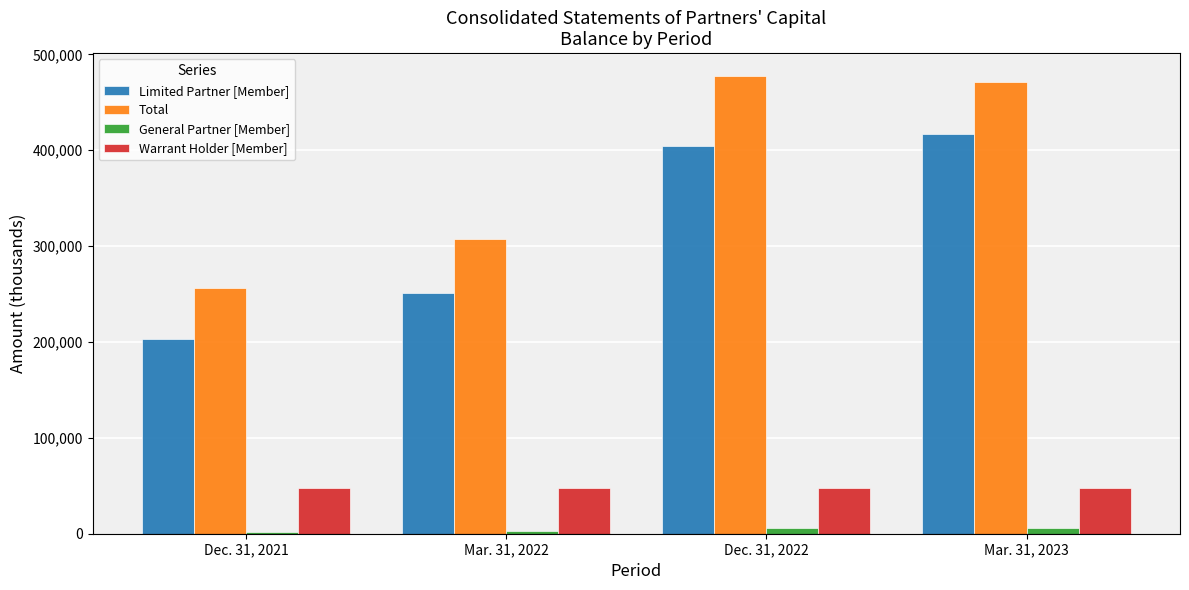

At how many categories does at least one series exceed 120844?

4